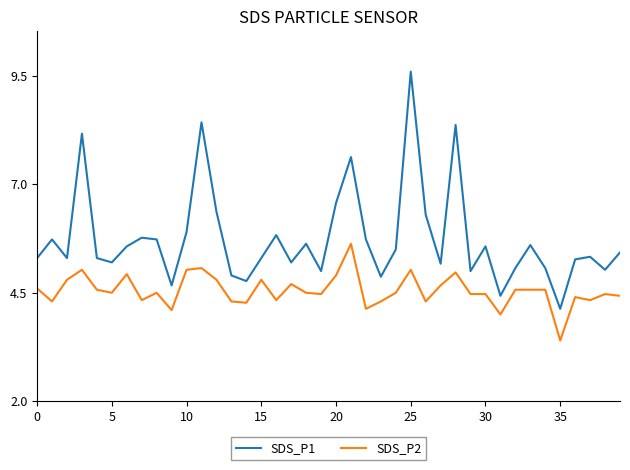

Which series has the largest total across all categories?

SDS_P1